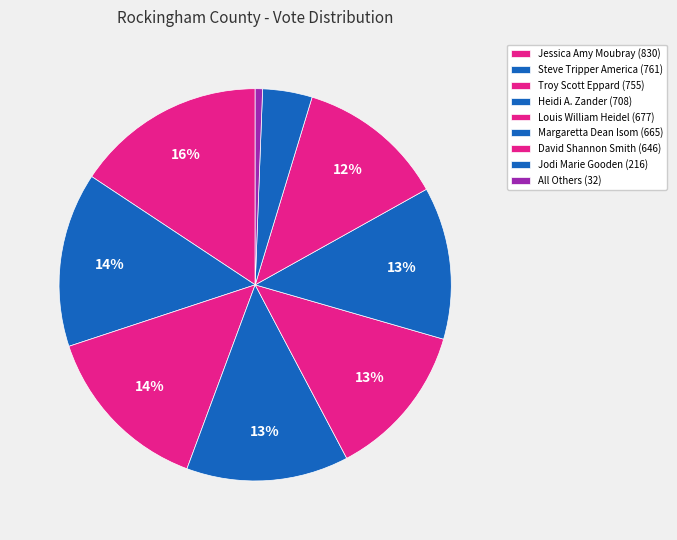

To the nearest percent, what percentage of the pie is Louis William Heidel?

13%